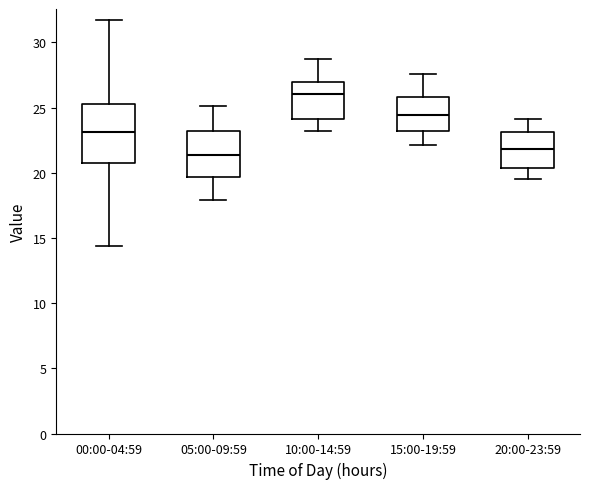

Which box has the highest median line?

10:00-14:59